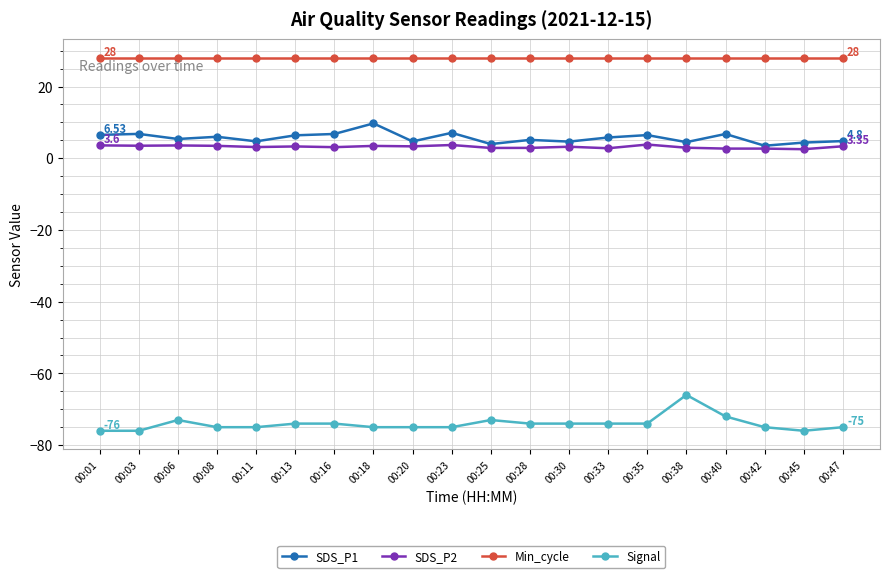

The Signal series shows -74.0 at 00:13. True or false?

True